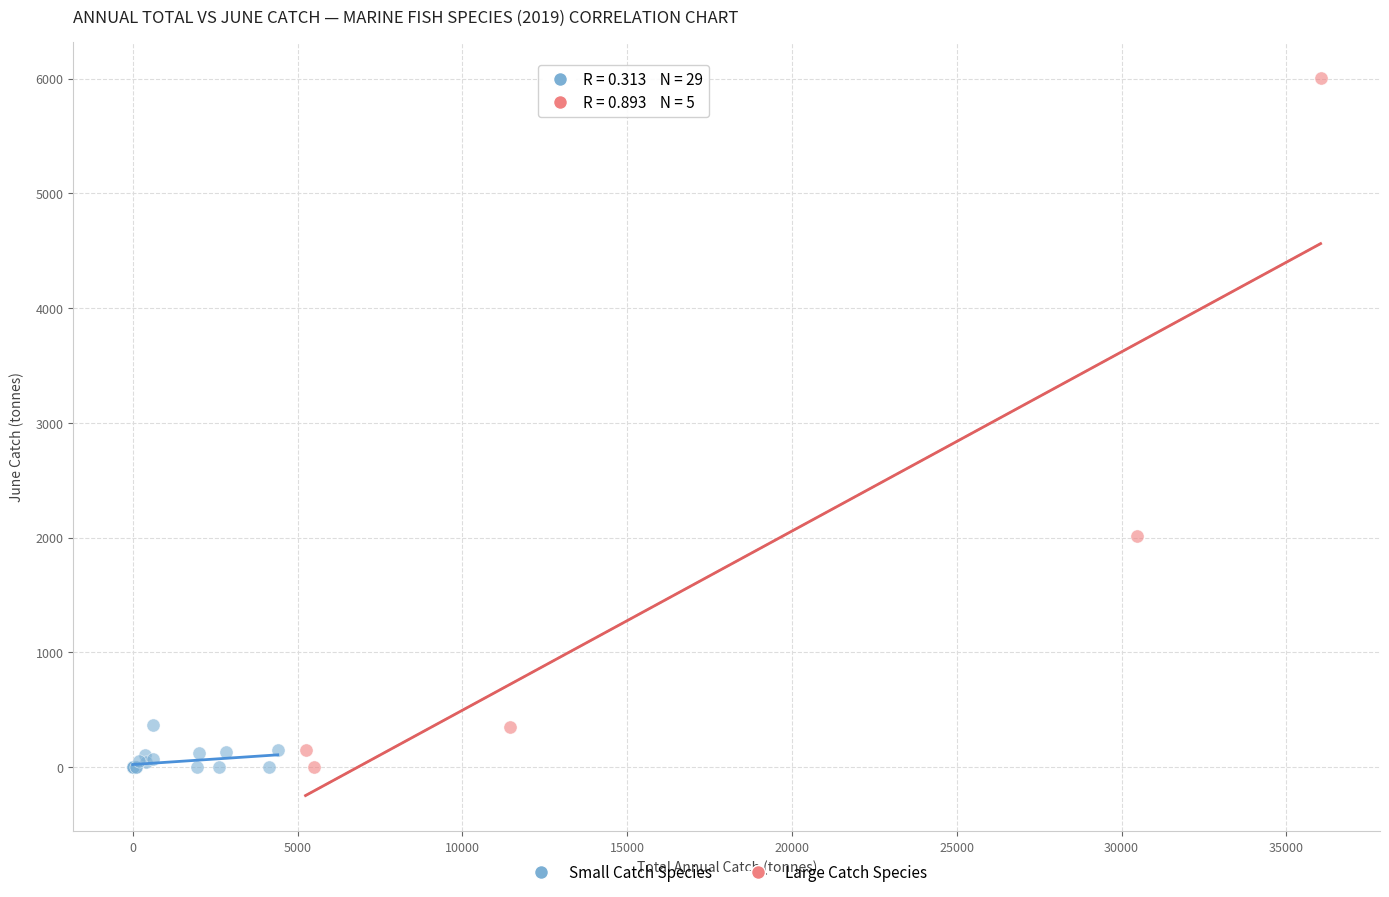

Which series reaches the maximum Y coordinate?

Large Catch Species